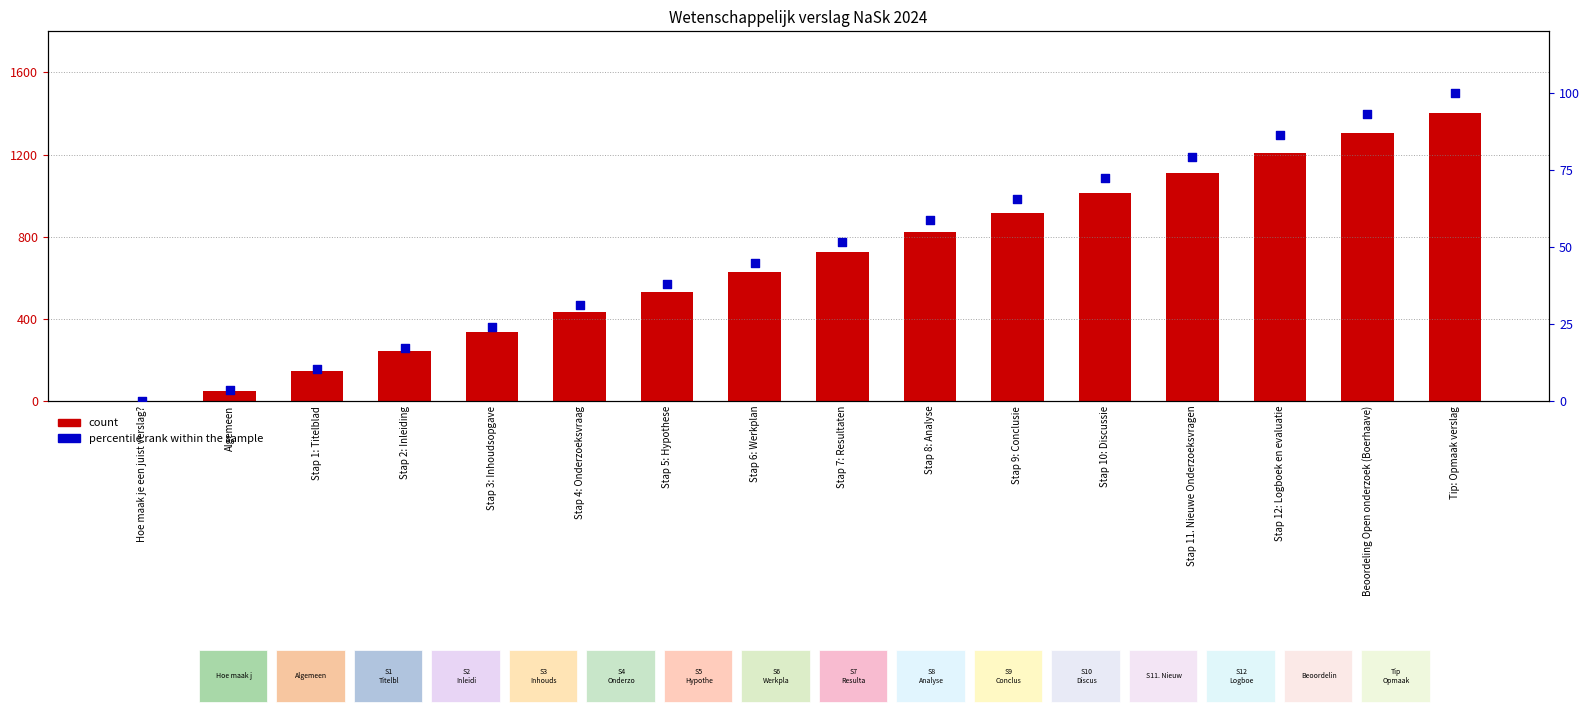

Which series reaches the minimum Y coordinate?

count